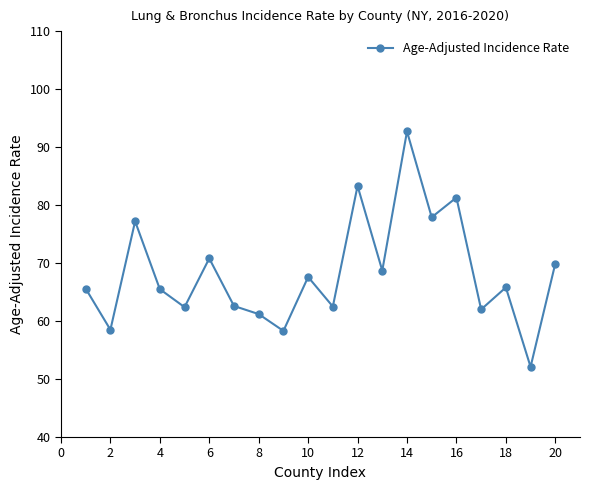

What is the difference between the second highest and minimum values?

31.2